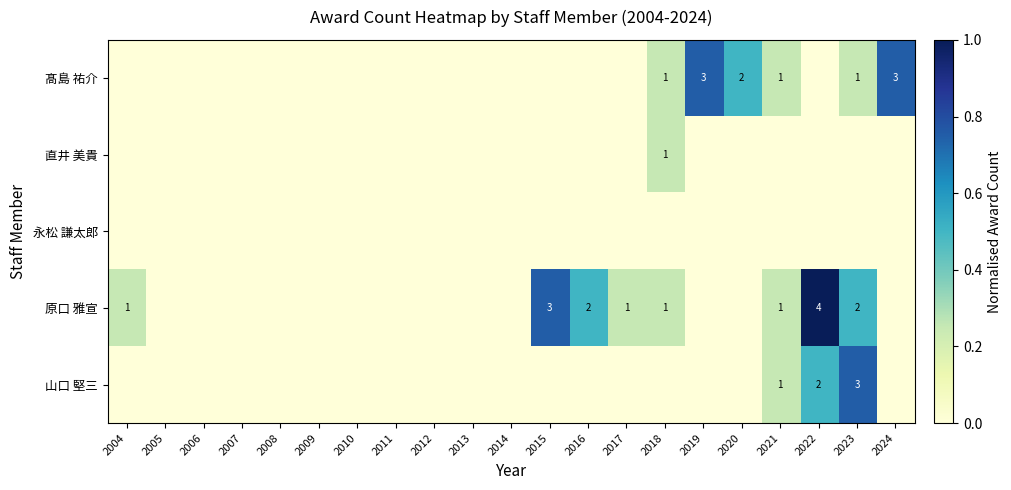

At how many categories does at least one series exceed 0?

11